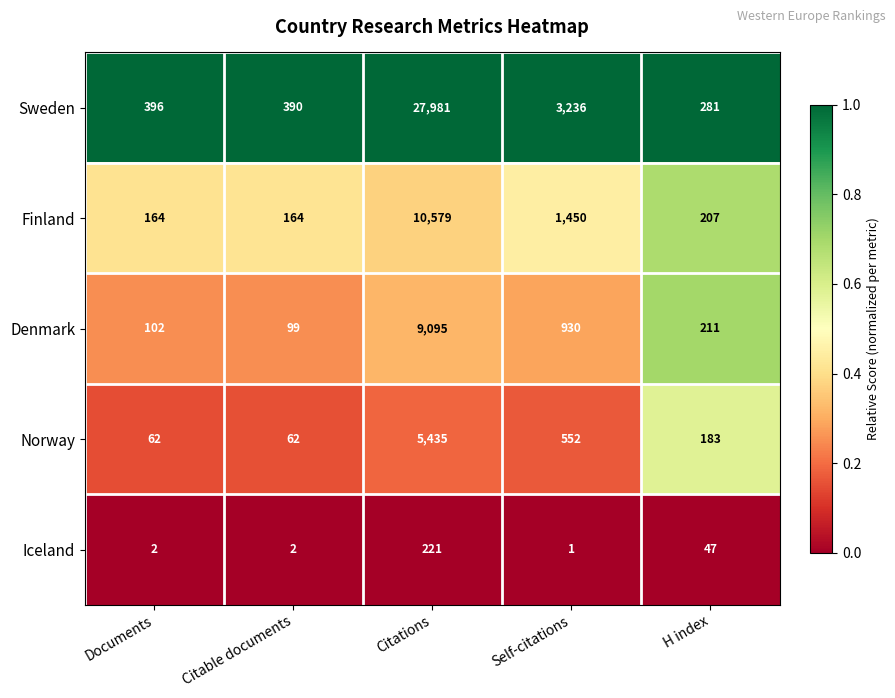

Count the number of data series in this chart.

5